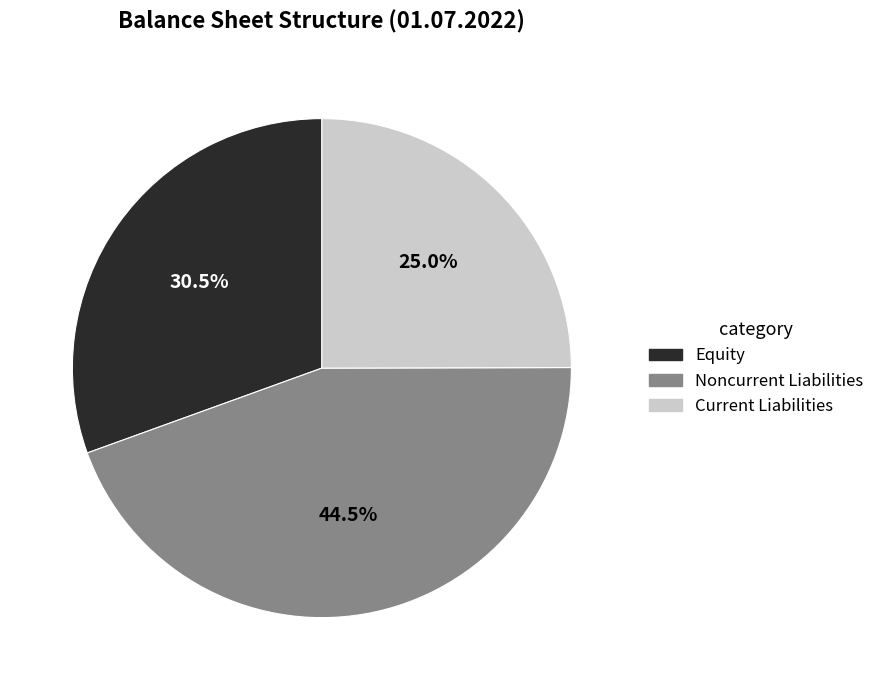

How many segments does this pie chart have?

3